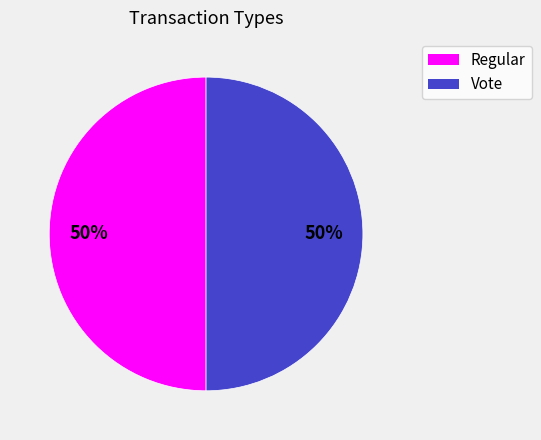

To the nearest percent, what percentage of the pie is Regular?

50%